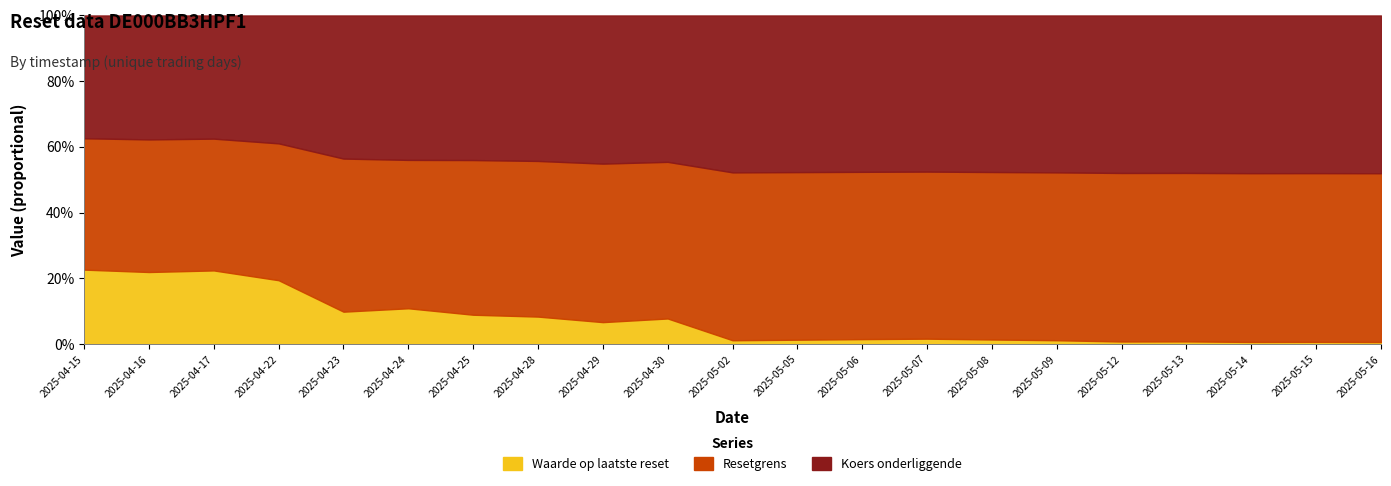

True or false: Resetgrens and Waarde op laatste reset intersect in this chart.

False